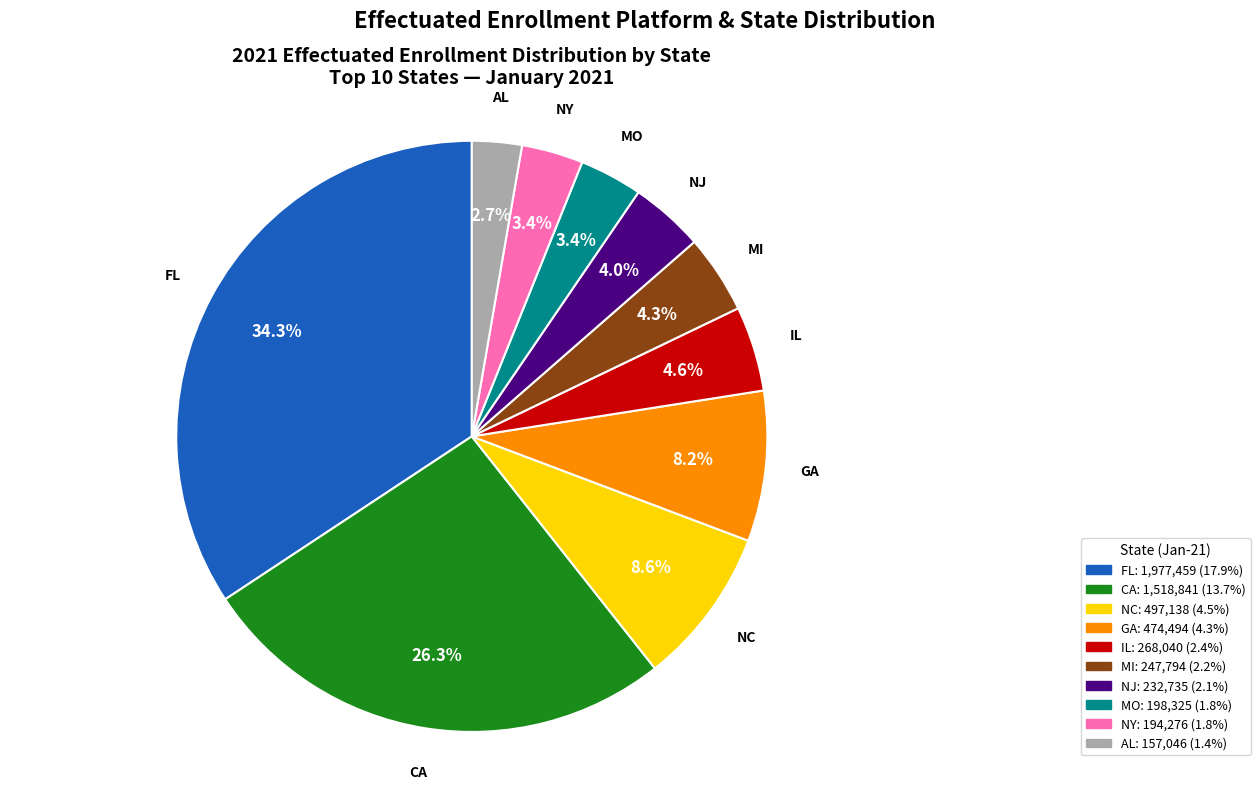

To the nearest percent, what is the difference between the largest and smallest slice percentages?

32%